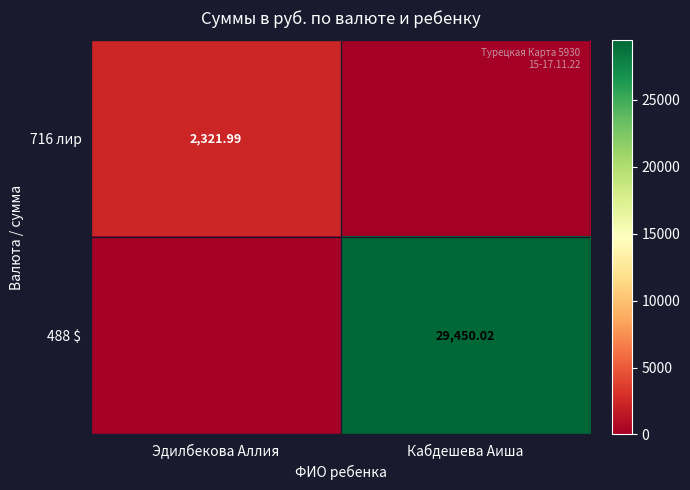

What is the sum of the 716 лир values at Кабдешева Аиша and Эдилбекова Аллия?

2322.0